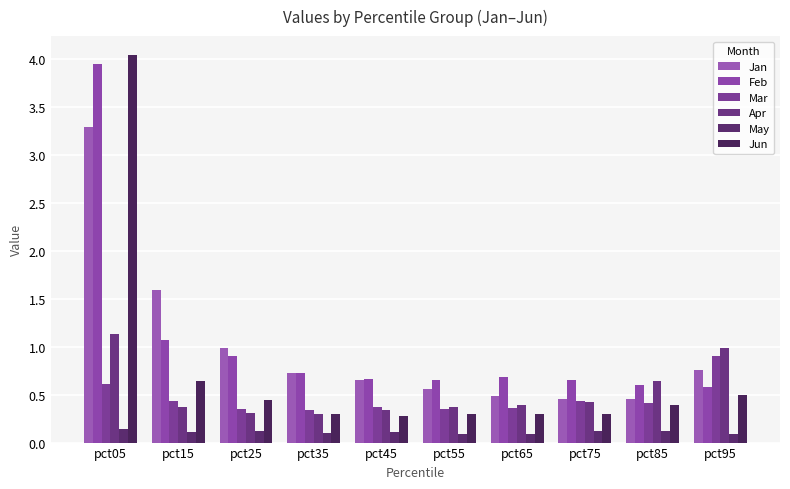

Which category has the lowest value in the Apr series?

pct35